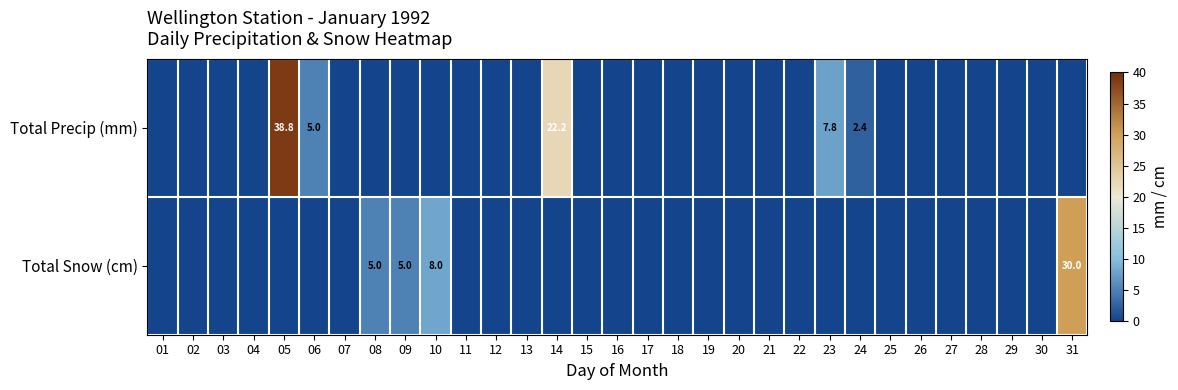

Is it true that Total Precip (mm) equals 65.6 at 05?

False